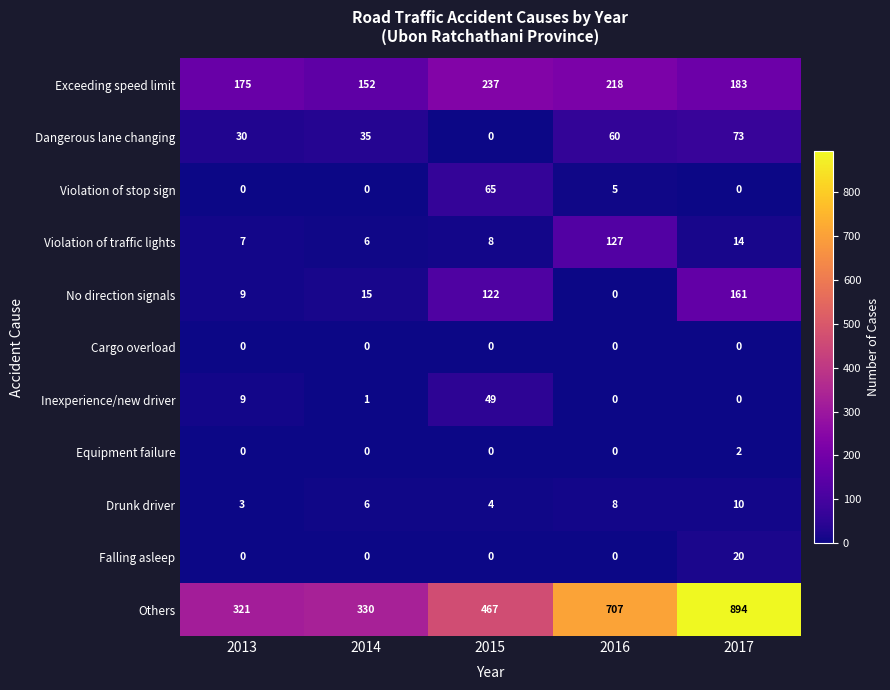

Where is Violation of traffic lights nearest to the value 66?

2017